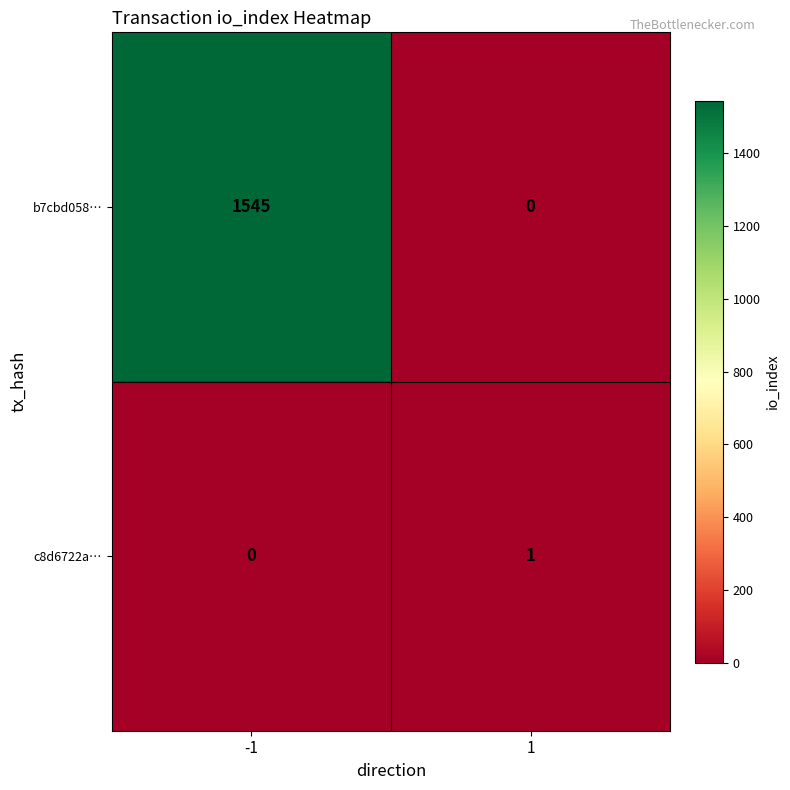

List the series in order of their overall mean, highest first.

b7cbd058…, c8d6722a…